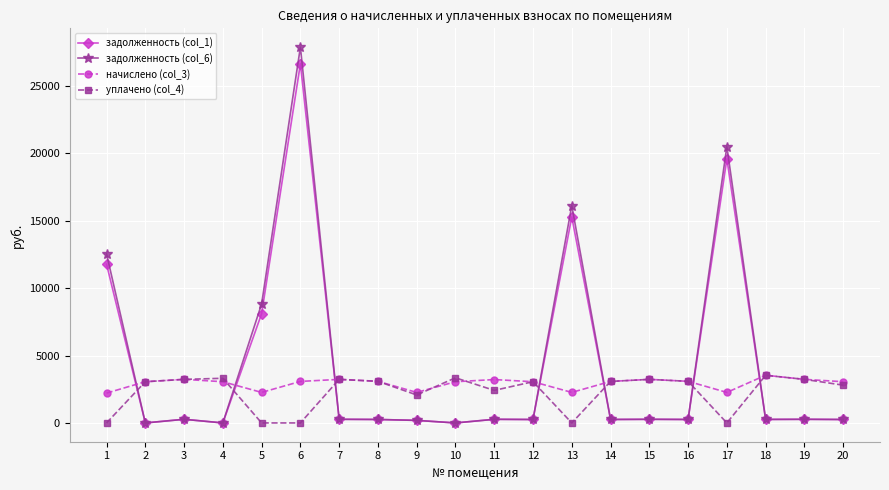

How many categories are shown in the chart?

20